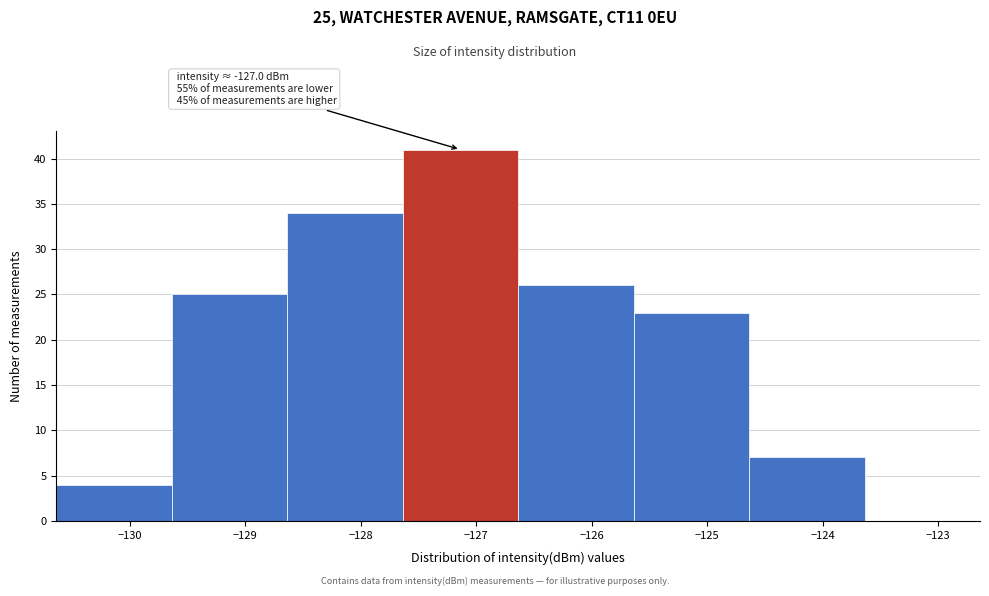

Which range on the x-axis has the tallest bar?

-127.6 to -126.6